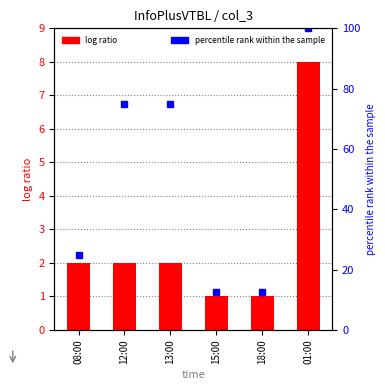

The value of percentile rank within the sample at 18:00 is 12.5. True or false?

True